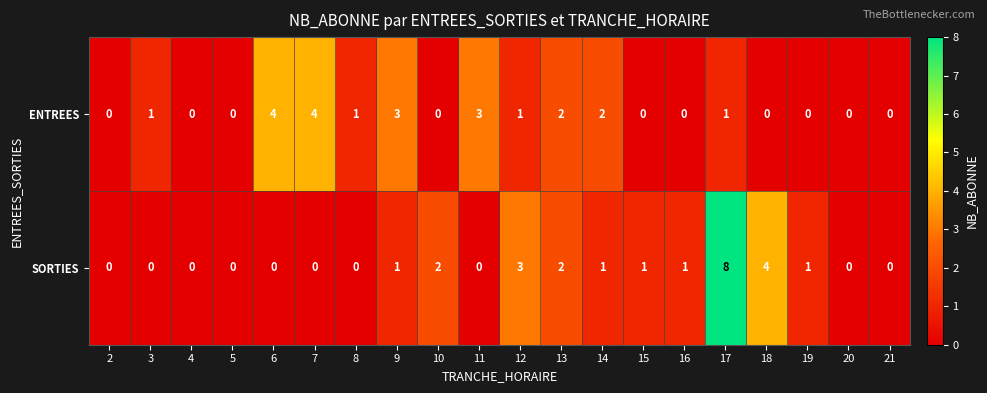

What is the difference between the second highest and minimum values in the ENTREES series?

4